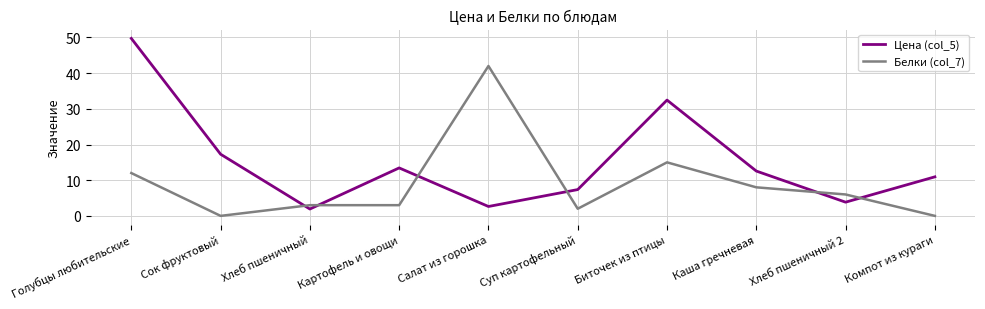

Read the Цена (col_5) value at Сок фруктовый.

17.3